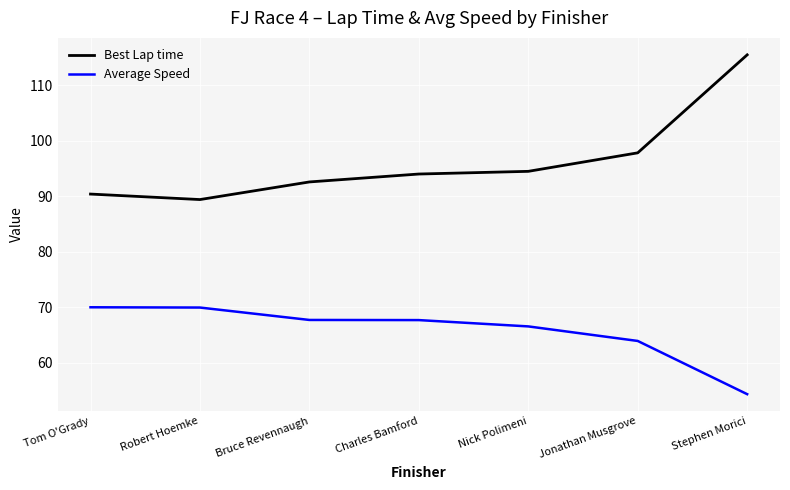

What is the spread (max minus min) of values at Nick Polimeni?

27.9